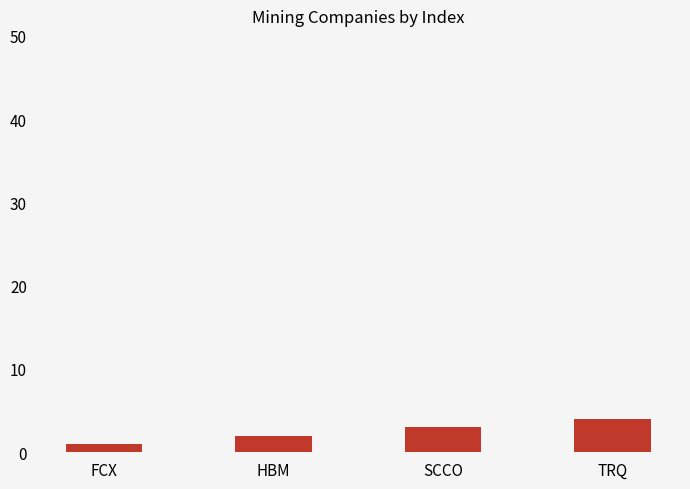

Read the value at TRQ.

4